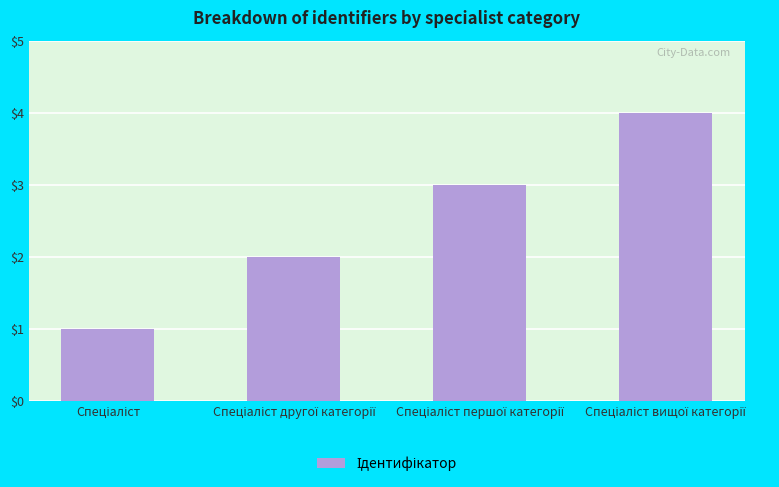

What is the maximum value shown in the chart?

4